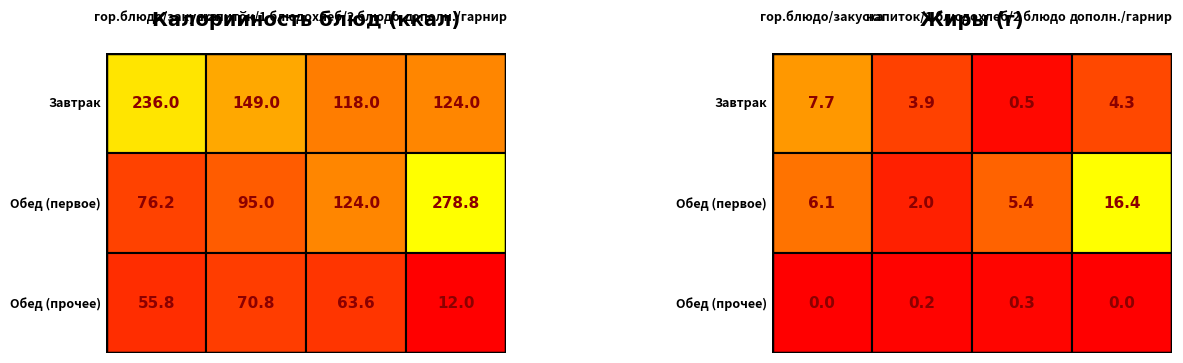

How many data points in 1.0 are less than 6?

2